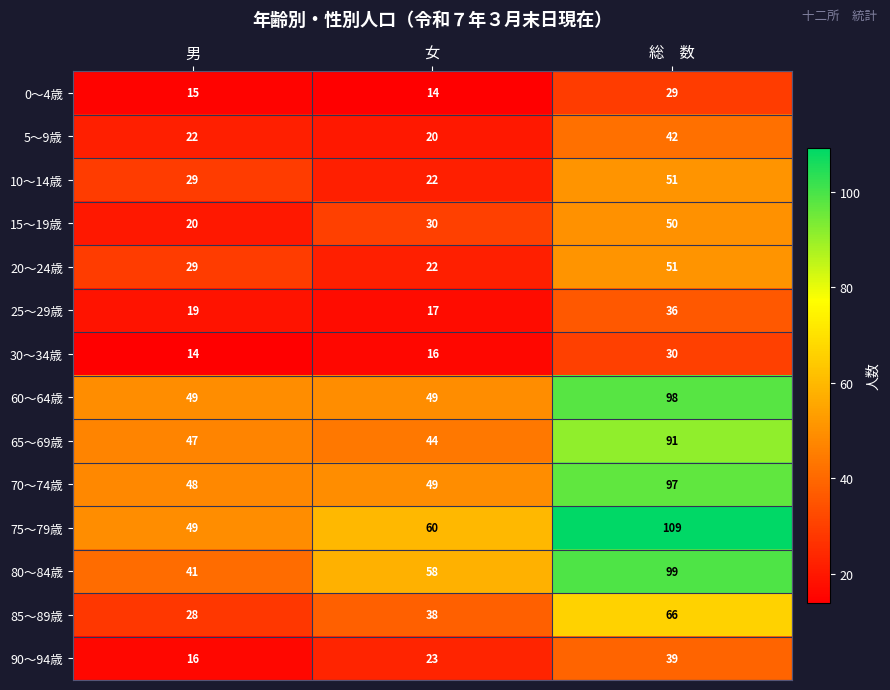

List the labels in order of 90～94歳 value, largest first.

総　数, 女, 男